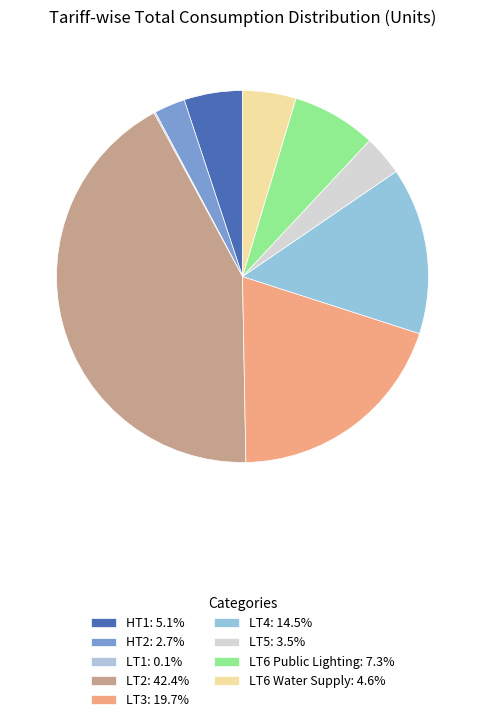

To the nearest percent, what is the combined percentage of LT4 and LT2?

57%